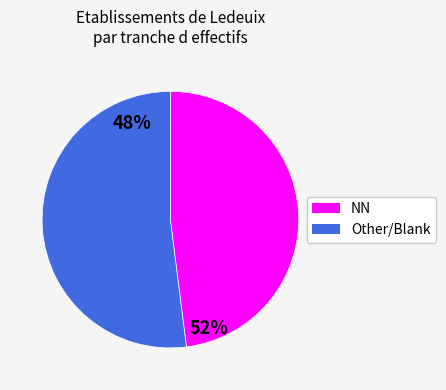

Which slice is the largest?

NN